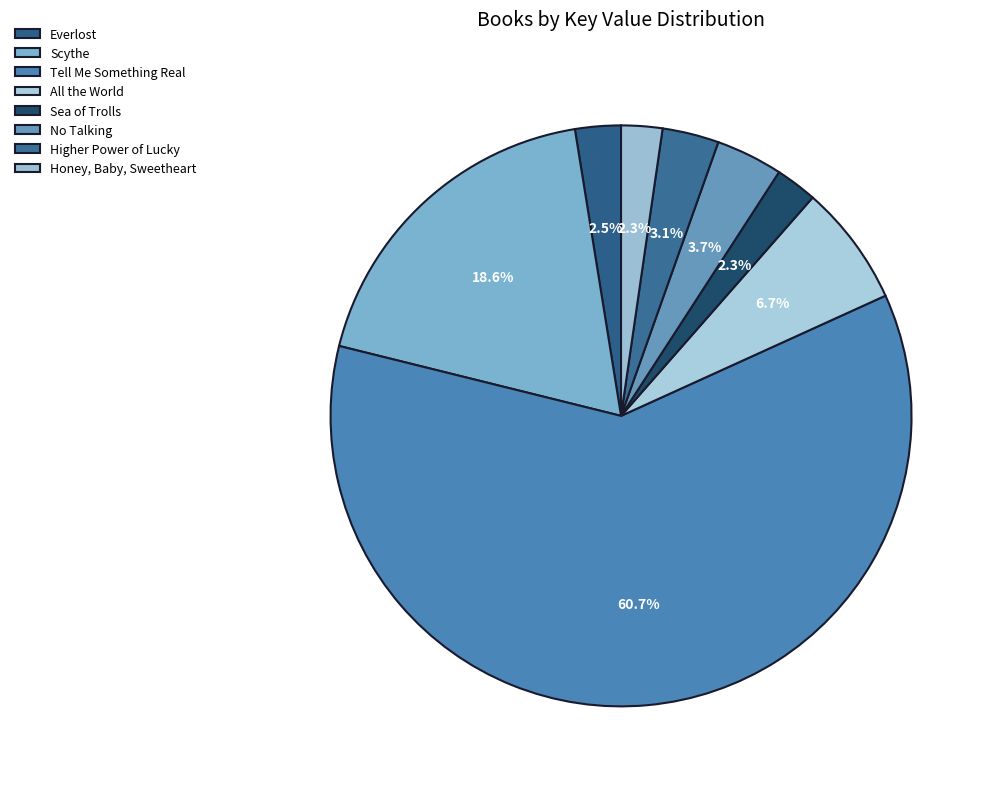

How many slices are in this pie chart?

8